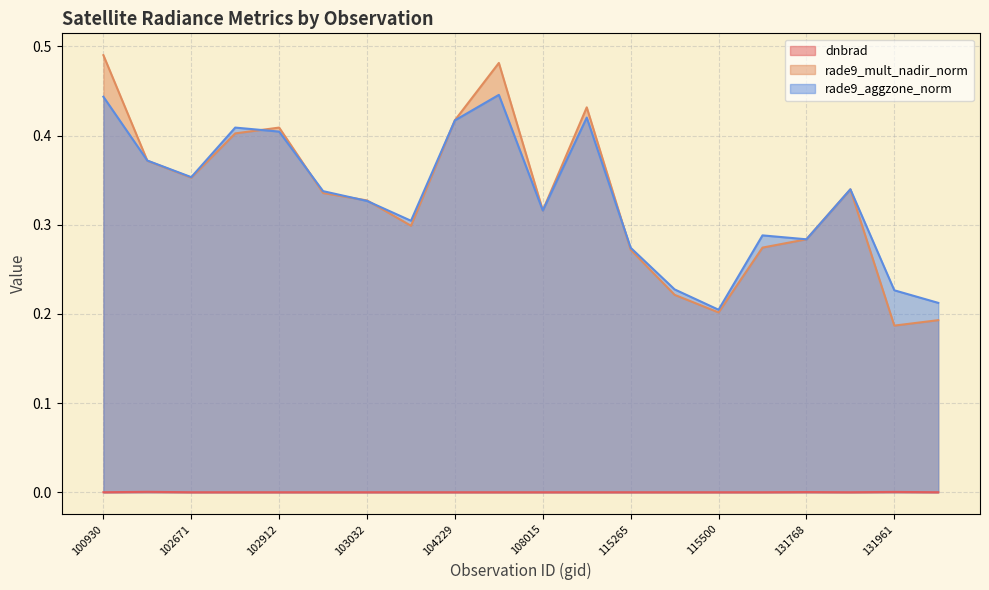

The value of rade9_mult_nadir_norm at 110299 is 0.4. True or false?

True